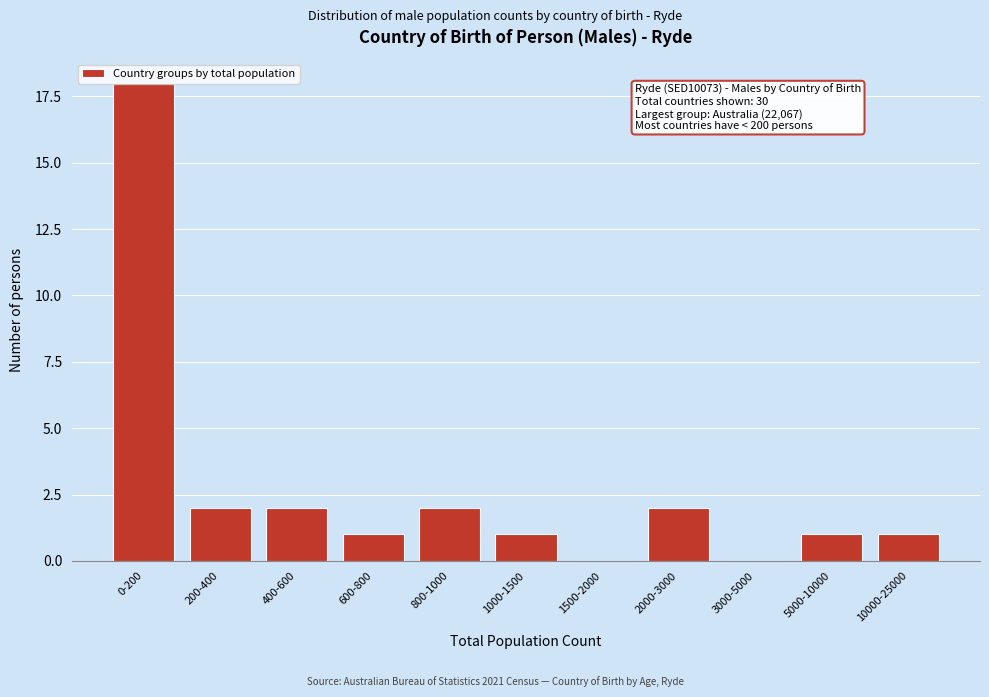

Between 200-400 and 10000-25000, which is larger?

200-400